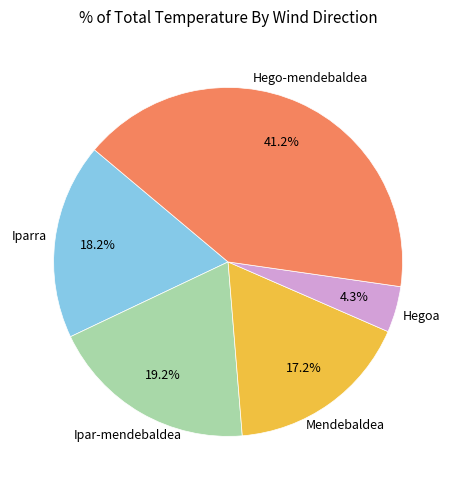

How many segments does this pie chart have?

5